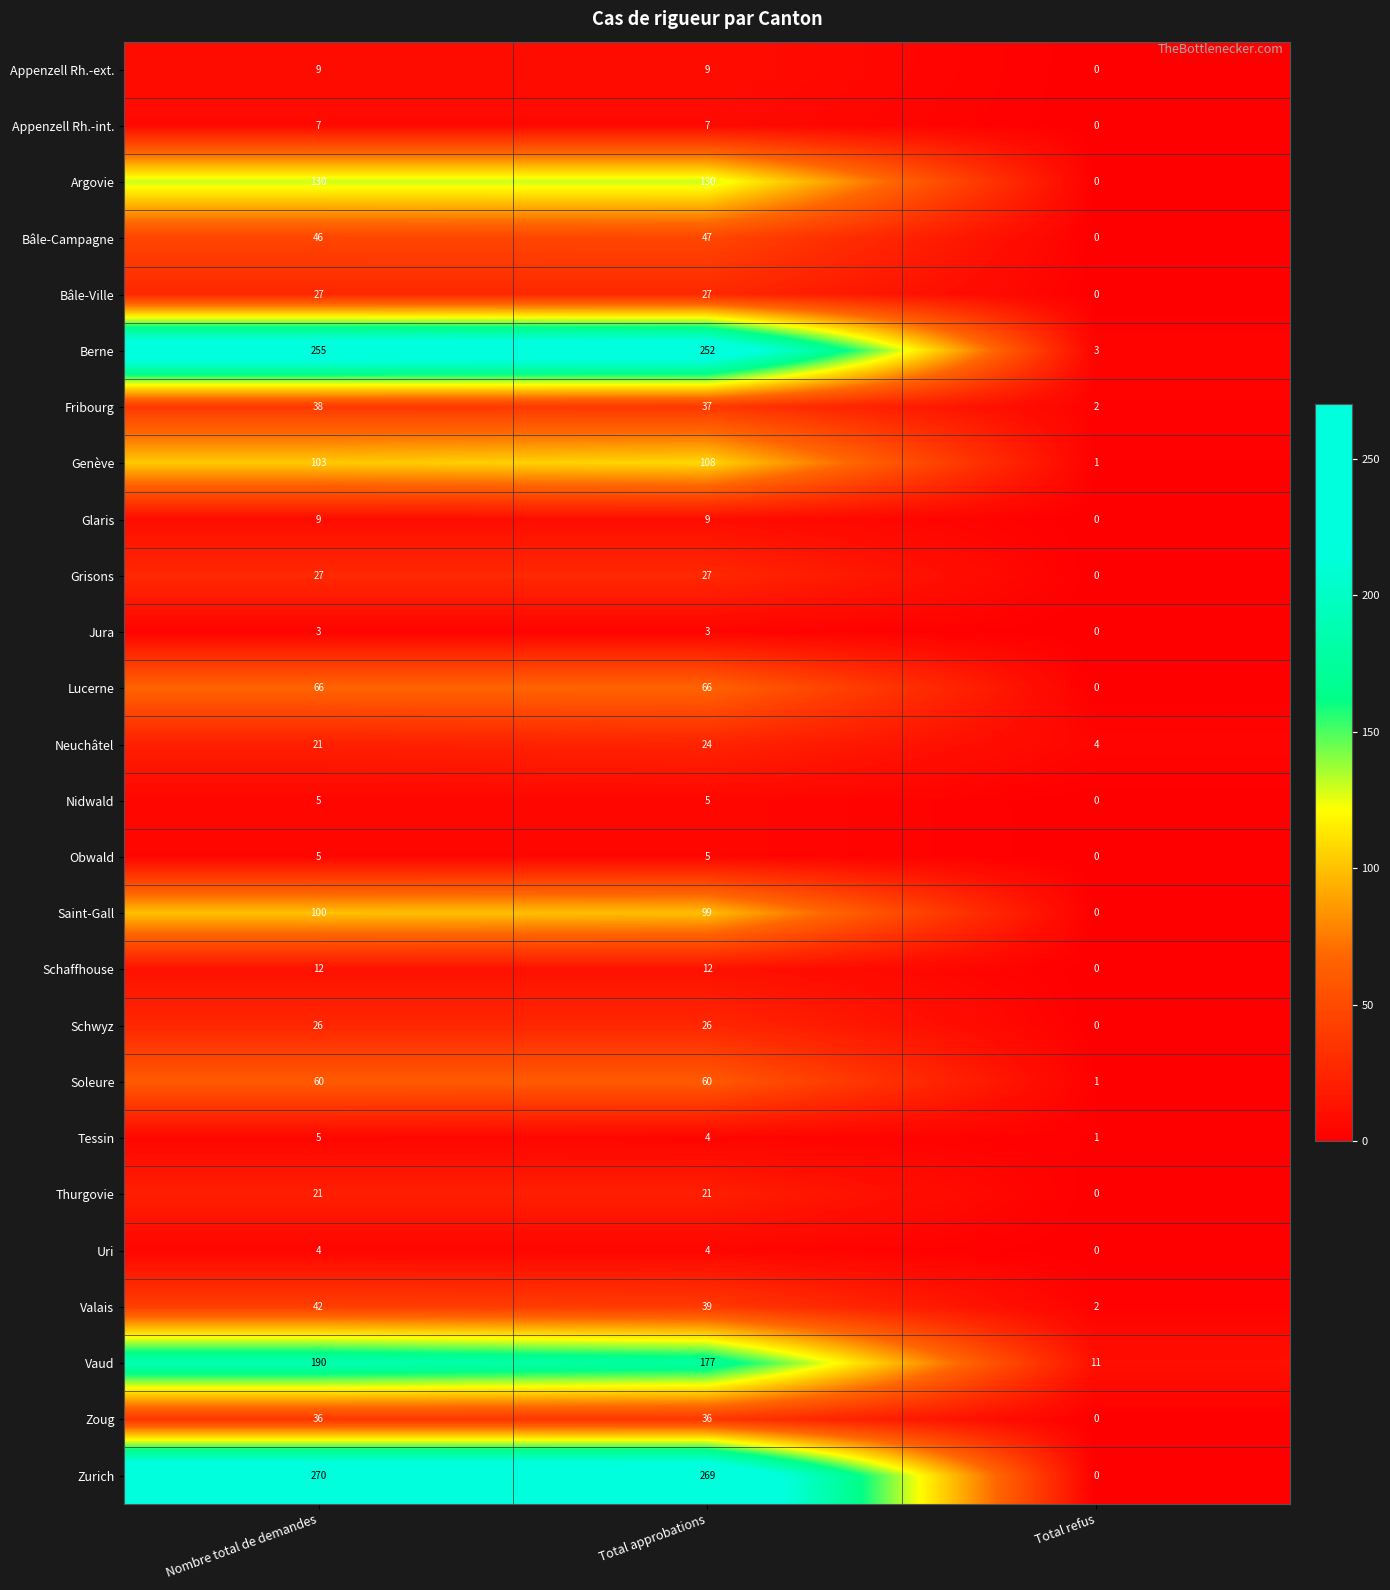

How many categories are shown in the chart?

3